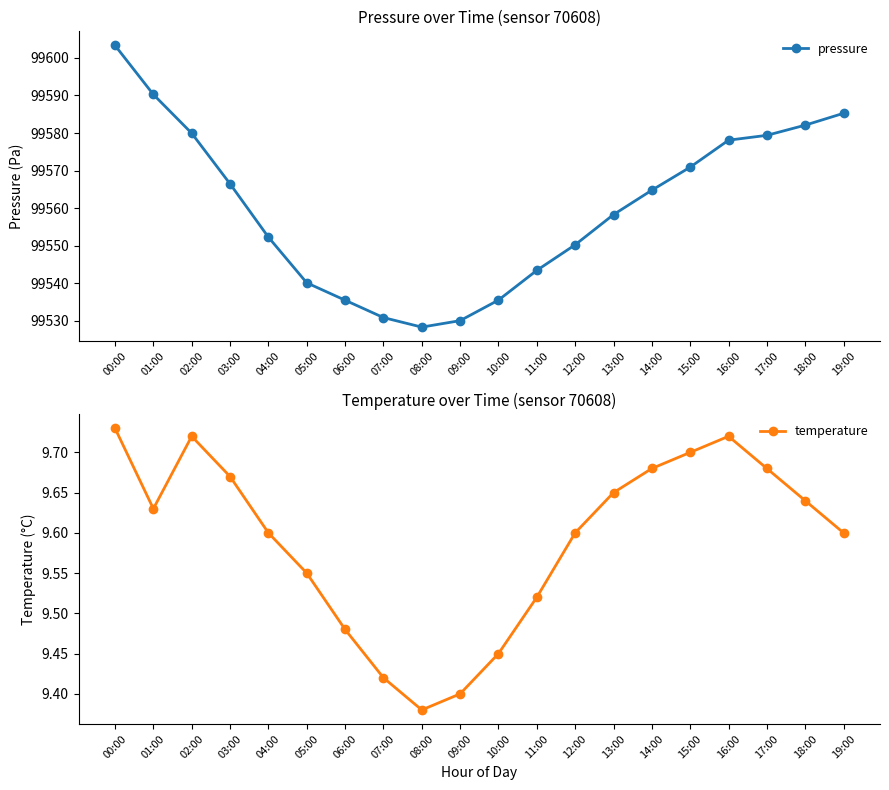

What is the value of the pressure point at the 13th from the left?

99550.2